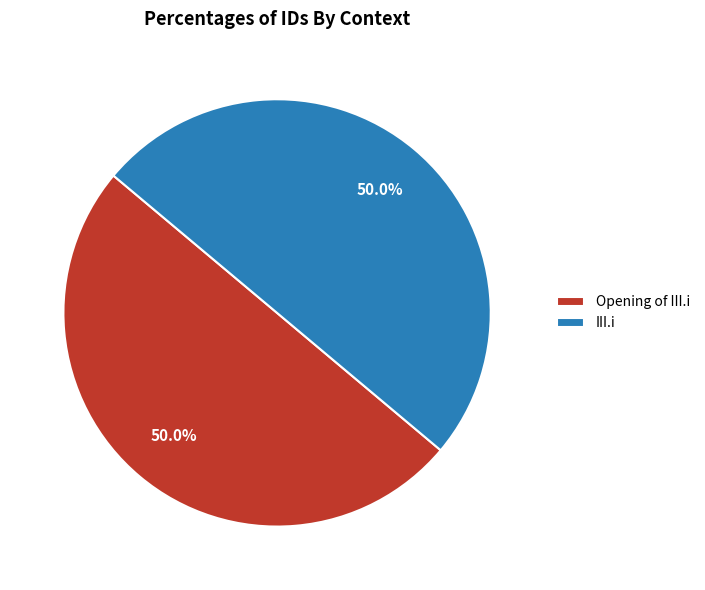

What is the ratio of the value at III.i to the value at Opening of III.i?

1.0